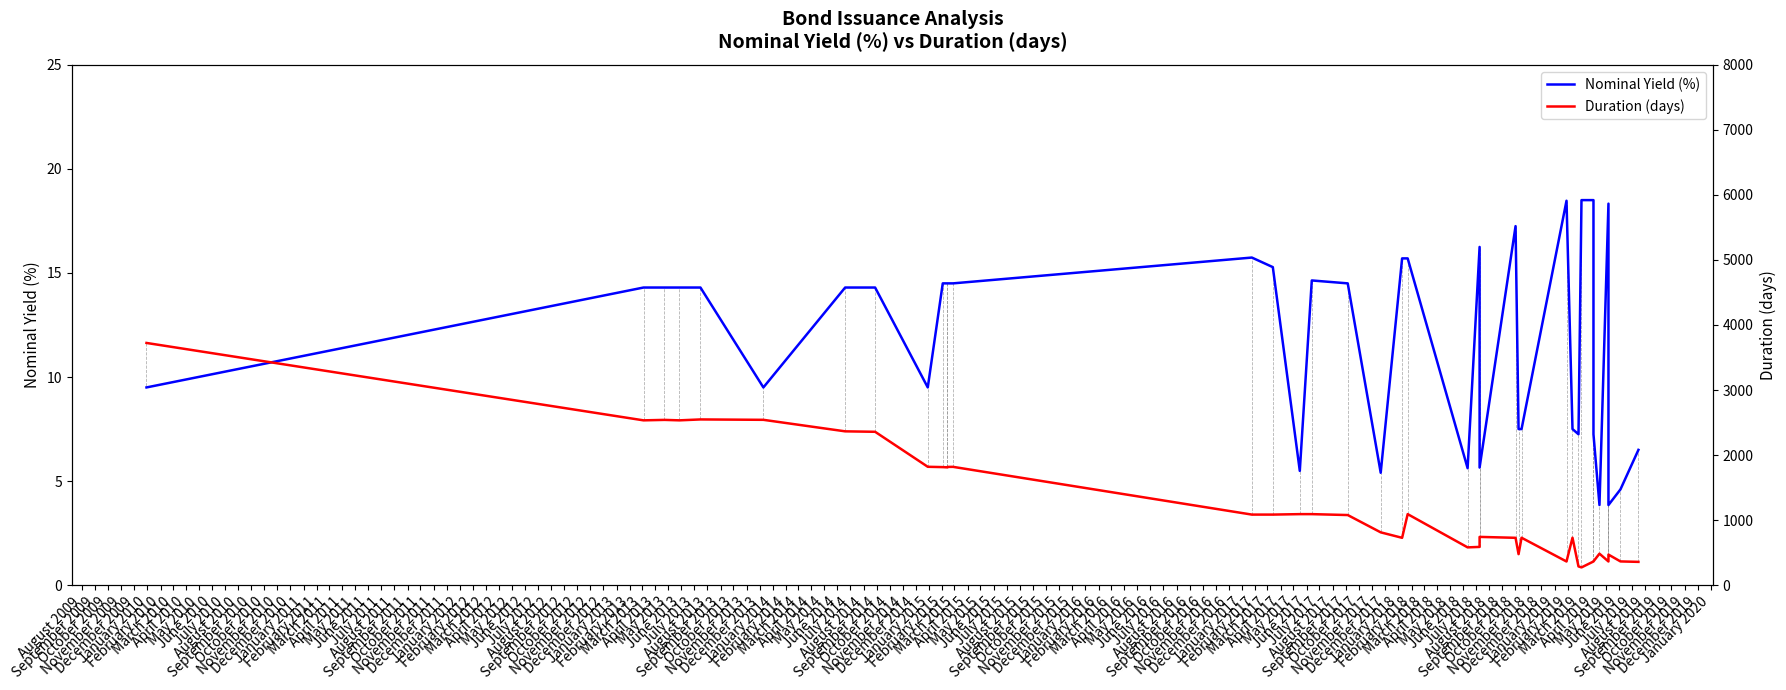

Which series has the largest range (max minus min)?

Duration (days)